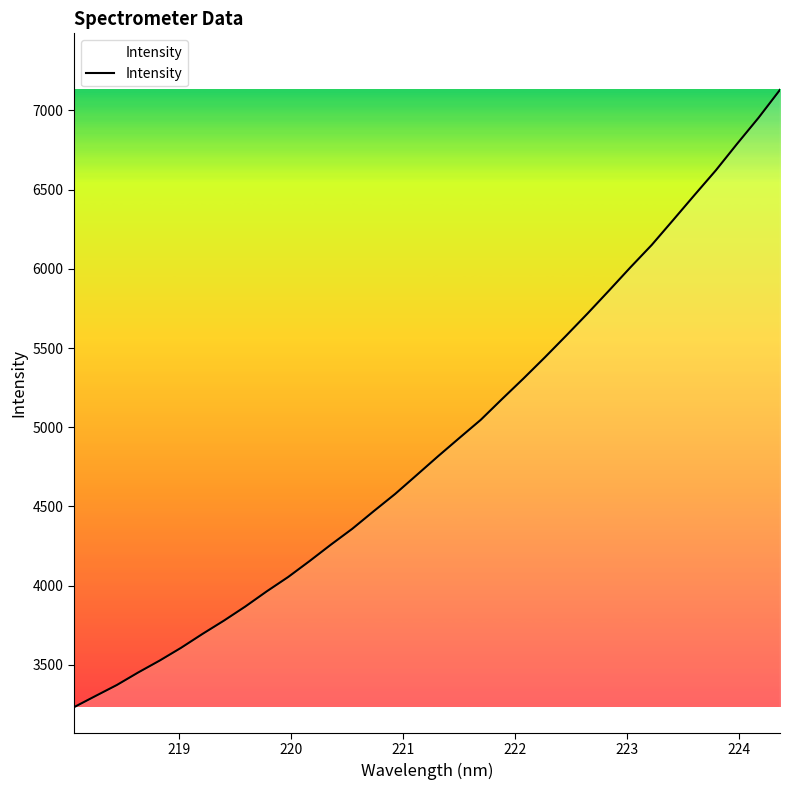

What is the difference between the maximum and minimum values?

3898.4